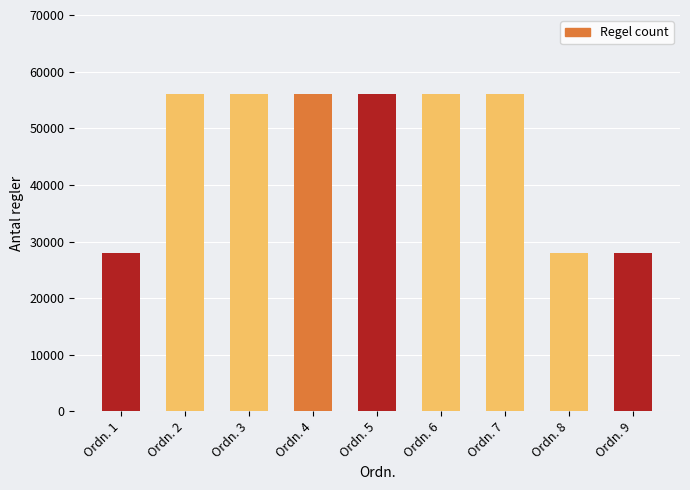

What is the smallest value displayed?

28000